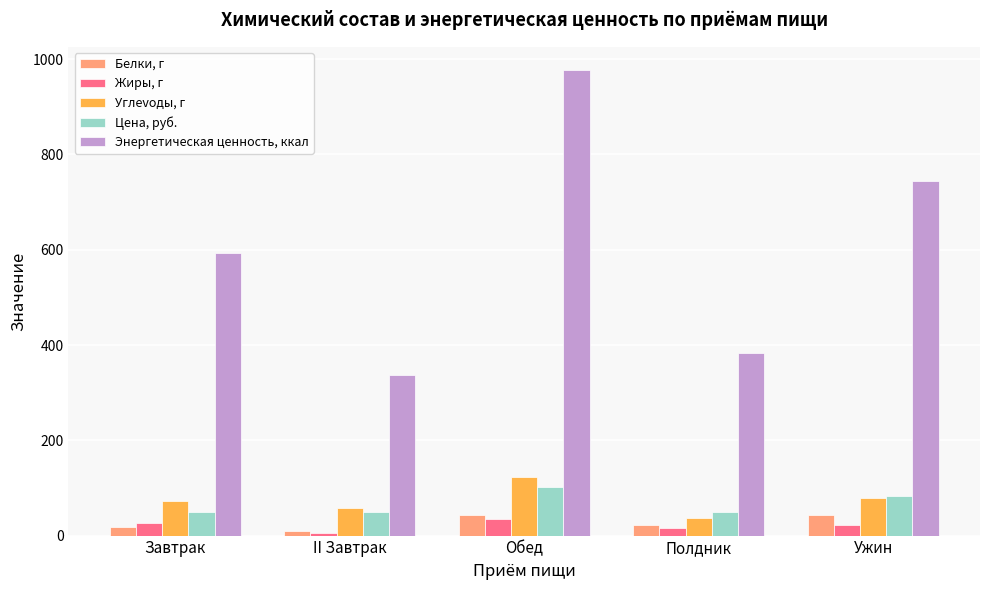

Which series has the largest range (max minus min)?

Энергетическая ценность, ккал